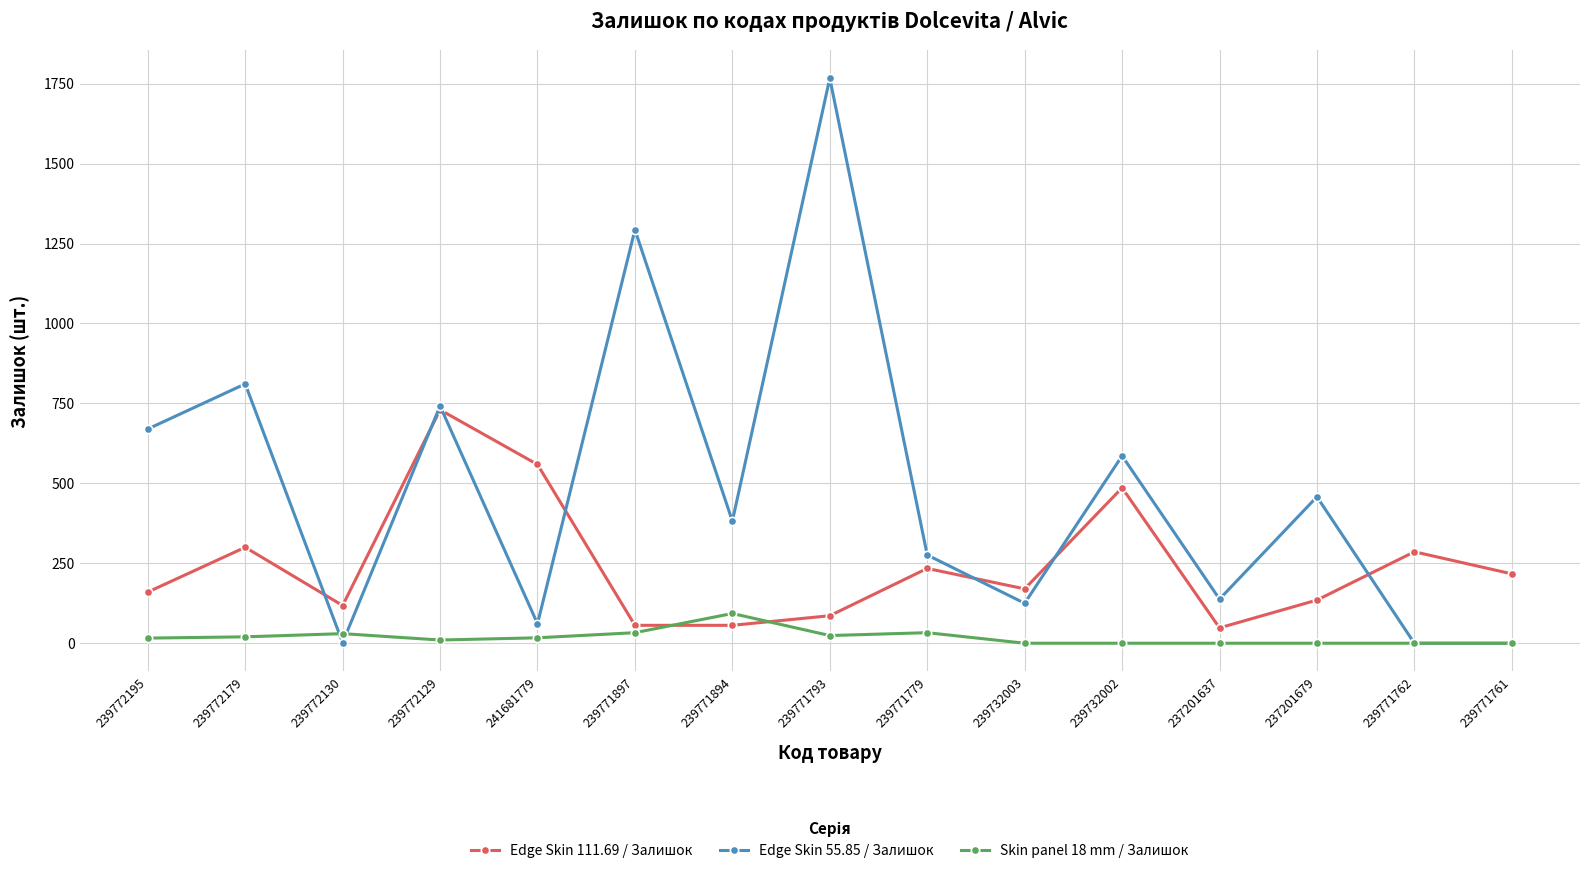

List the series in order of their peak value, highest first.

Edge Skin 55.85 / Залишок, Edge Skin 111.69 / Залишок, Skin panel 18 mm / Залишок